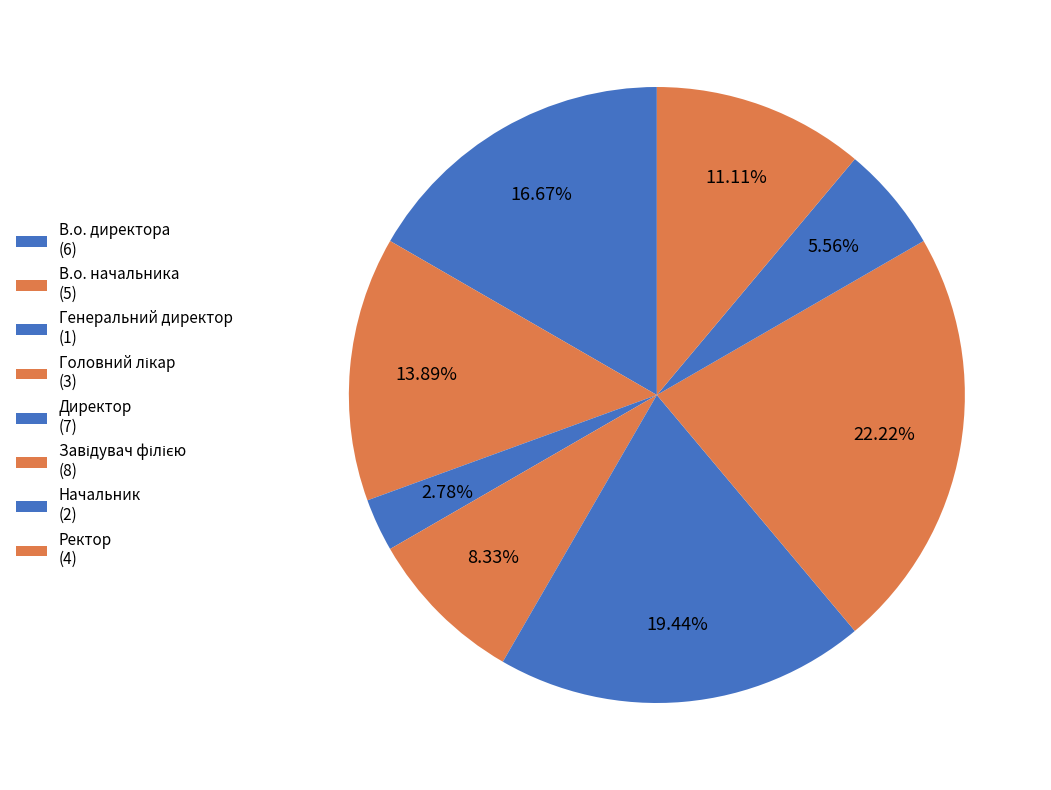

To the nearest percent, what percentage of the pie is Ректор?

11%